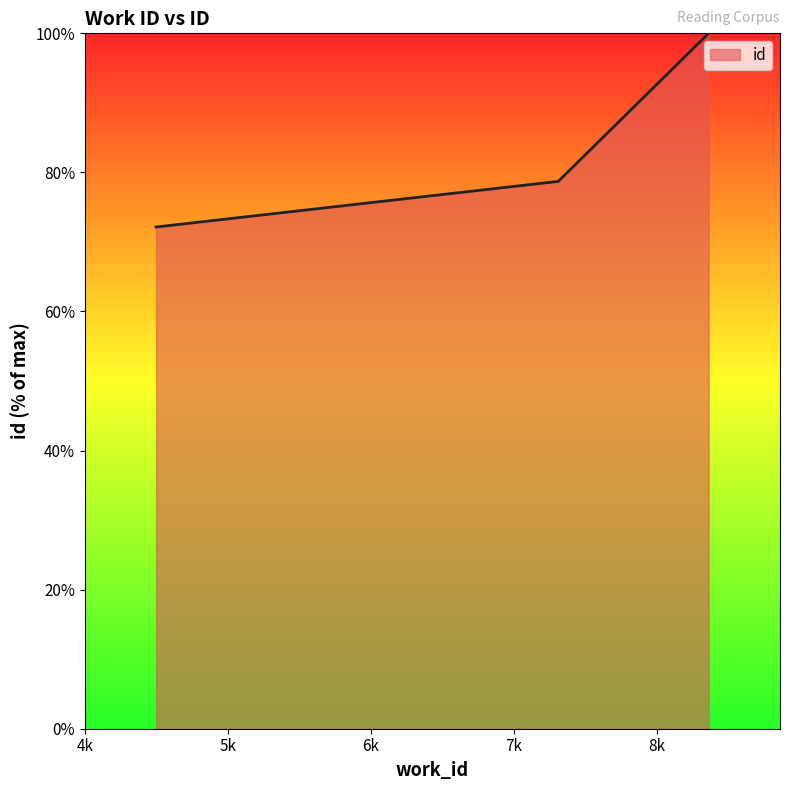

What is the difference between the maximum and minimum values?

27.8